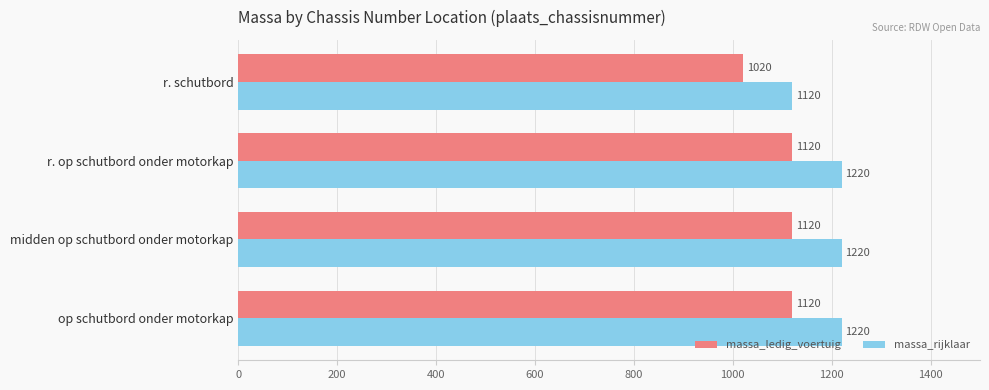

What is the difference between the highest and lowest values at r. op schutbord onder motorkap?

100